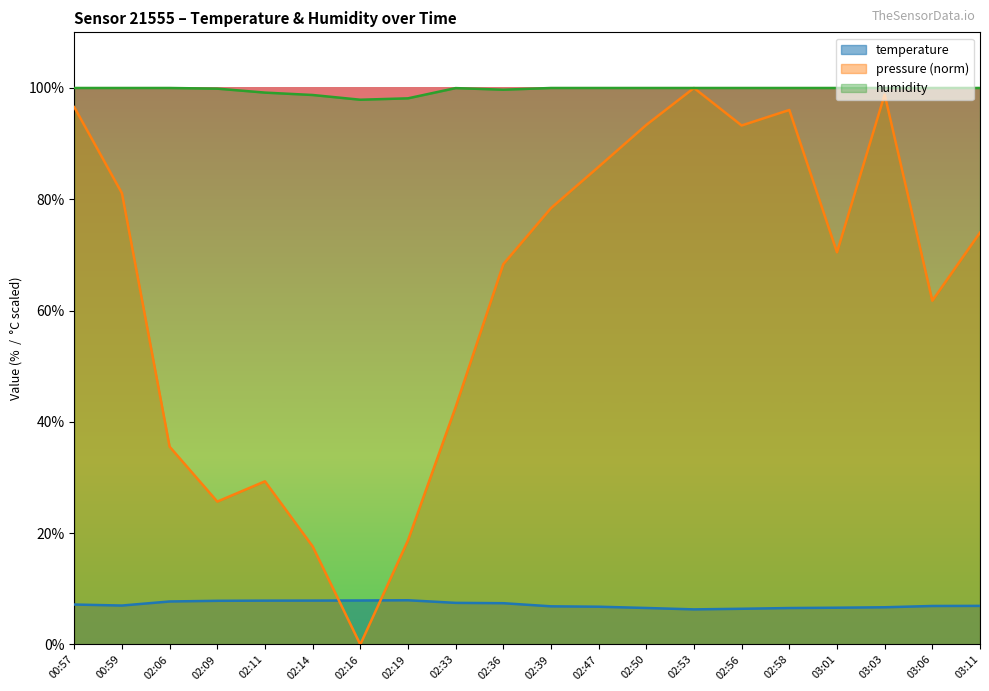

Is the value of humidity at 02:39 greater than the value of pressure_norm at 02:36?

Yes